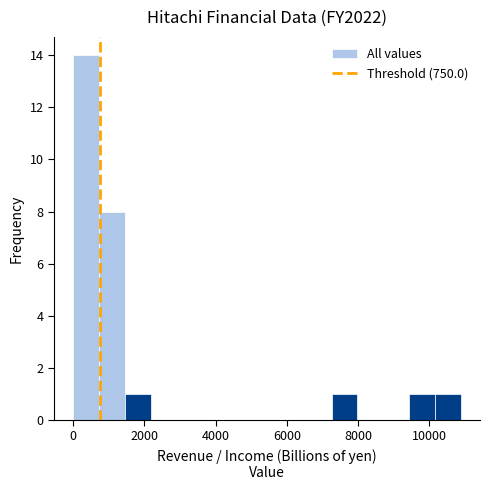

Read against the x-axis, roughly where is the centre of the tallest bar?

400